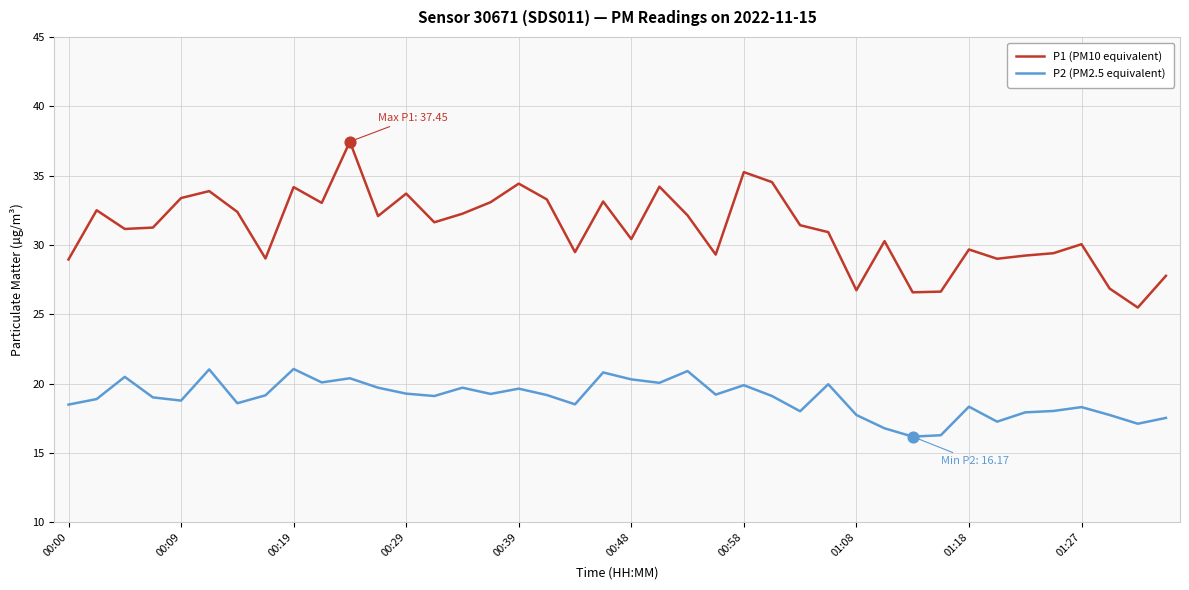

Which series has the largest total across all categories?

P1 (PM10 equivalent)